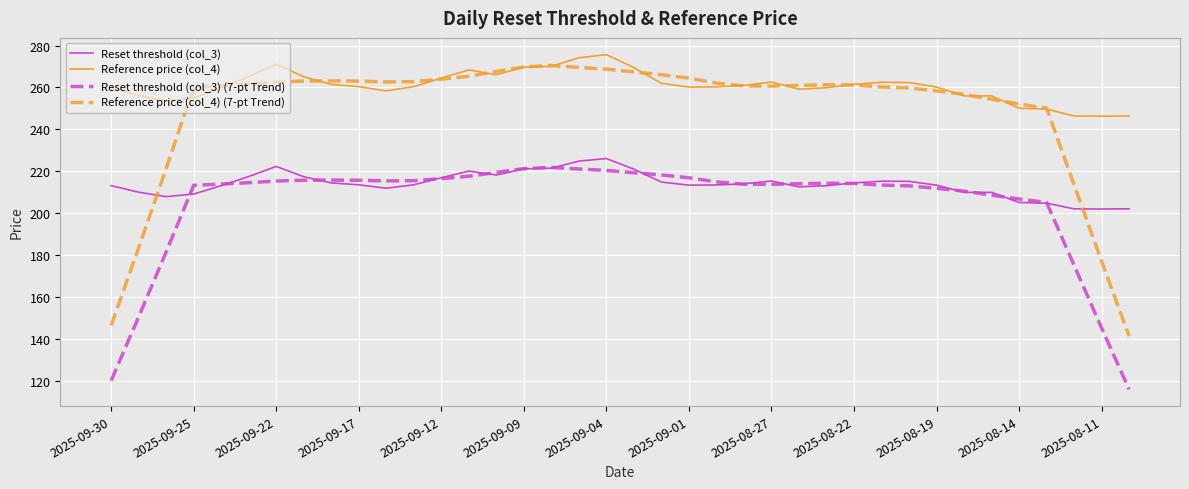

True or false: Reference price (col_4) and Reset threshold (col_3) cross at least once.

False